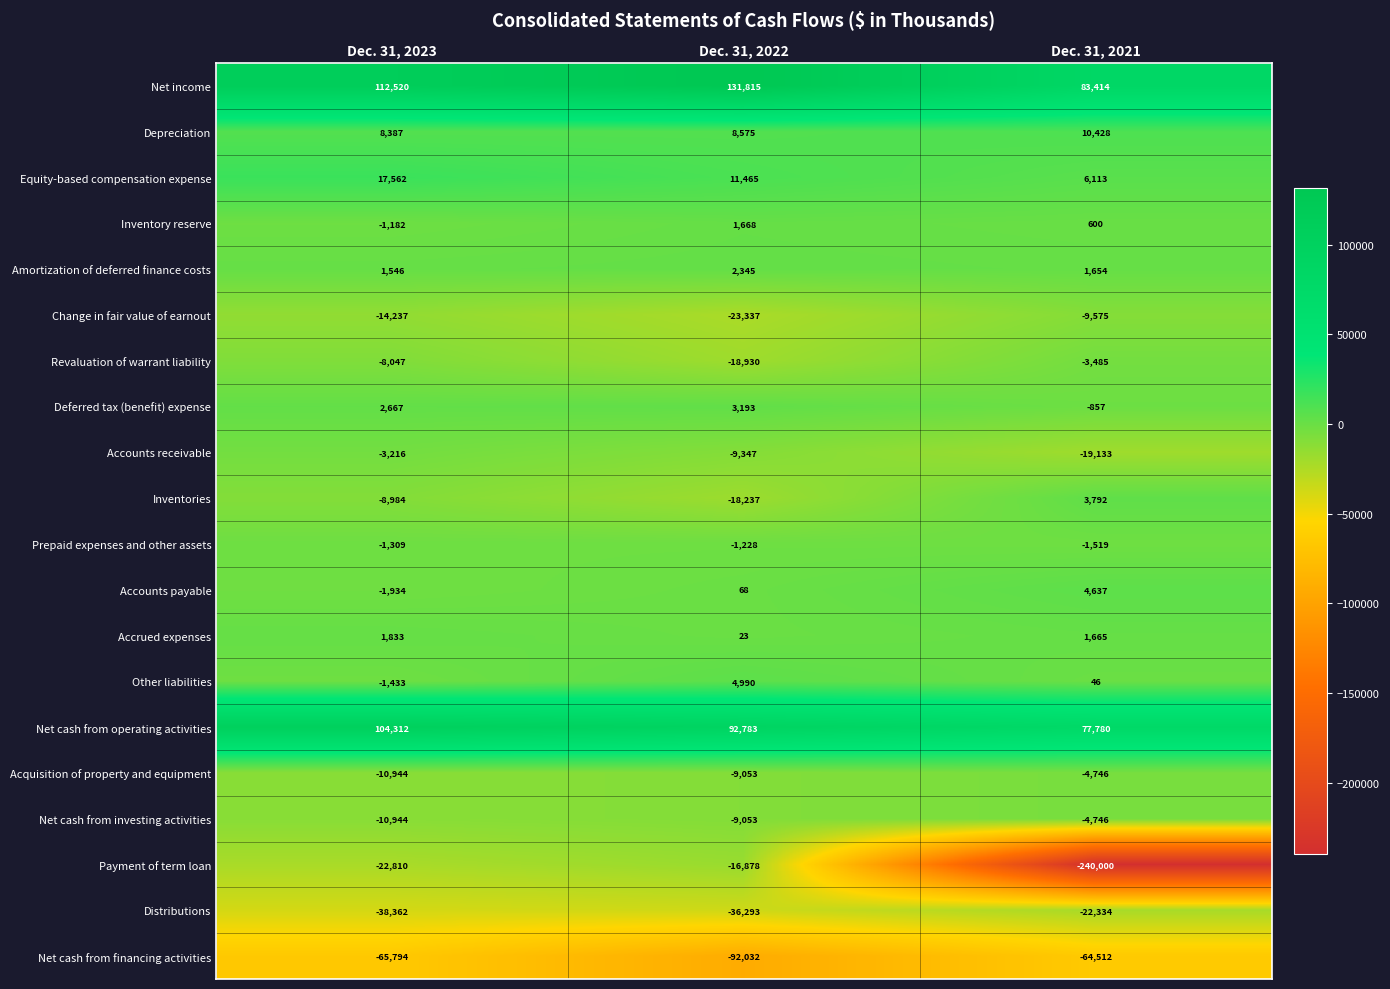

How many data points does each series have?

3